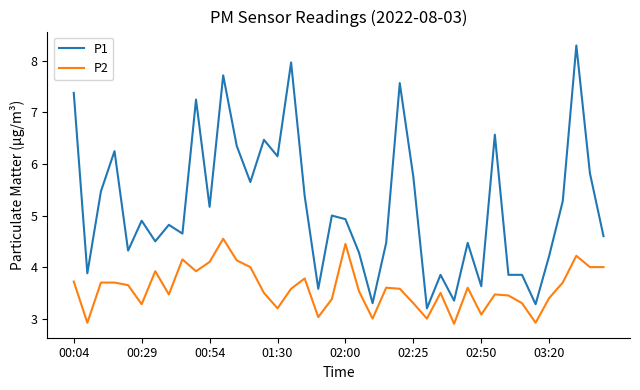

True or false: P2 and P1 intersect in this chart.

False